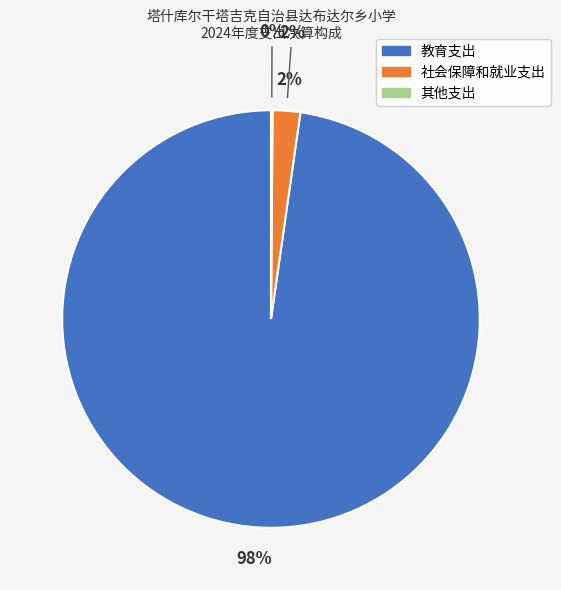

Which category has the biggest portion of the pie?

教育支出